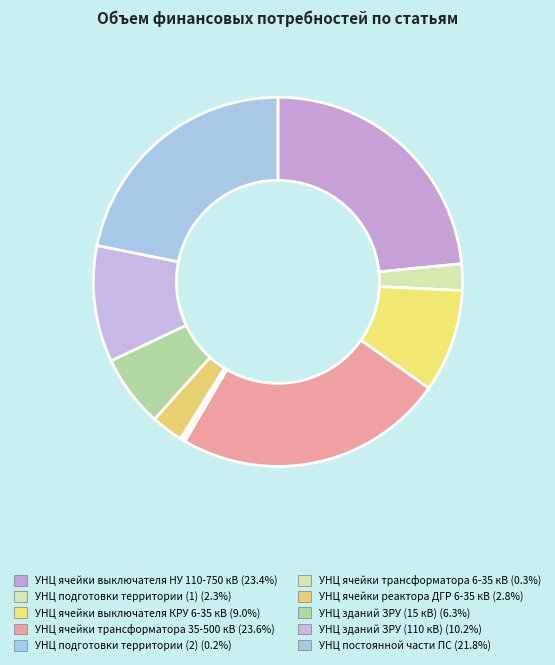

Rank the categories by value from lowest to highest.

УНЦ подготовки территории (2), УНЦ ячейки трансформатора 6-35 кВ, УНЦ подготовки территории (1), УНЦ ячейки реактора ДГР 6-35 кВ, УНЦ зданий ЗРУ (15 кВ), УНЦ ячейки выключателя КРУ 6-35 кВ, УНЦ зданий ЗРУ (110 кВ), УНЦ постоянной части ПС, УНЦ ячейки выключателя НУ 110-750 кВ, УНЦ ячейки трансформатора 35-500 кВ